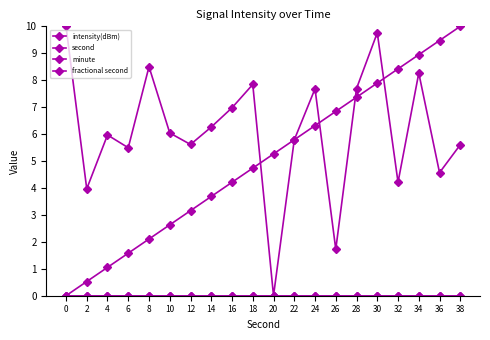

Does the chart have visible grid lines?

No